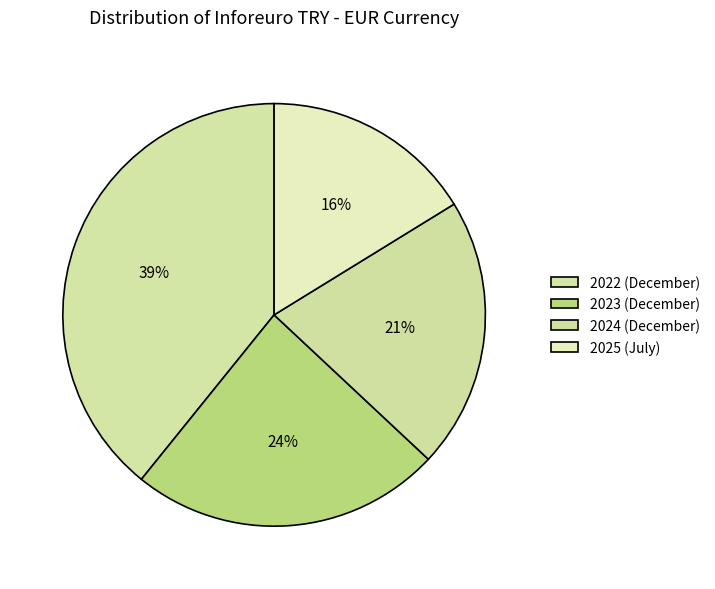

Which slice is the smallest?

2025 (July)